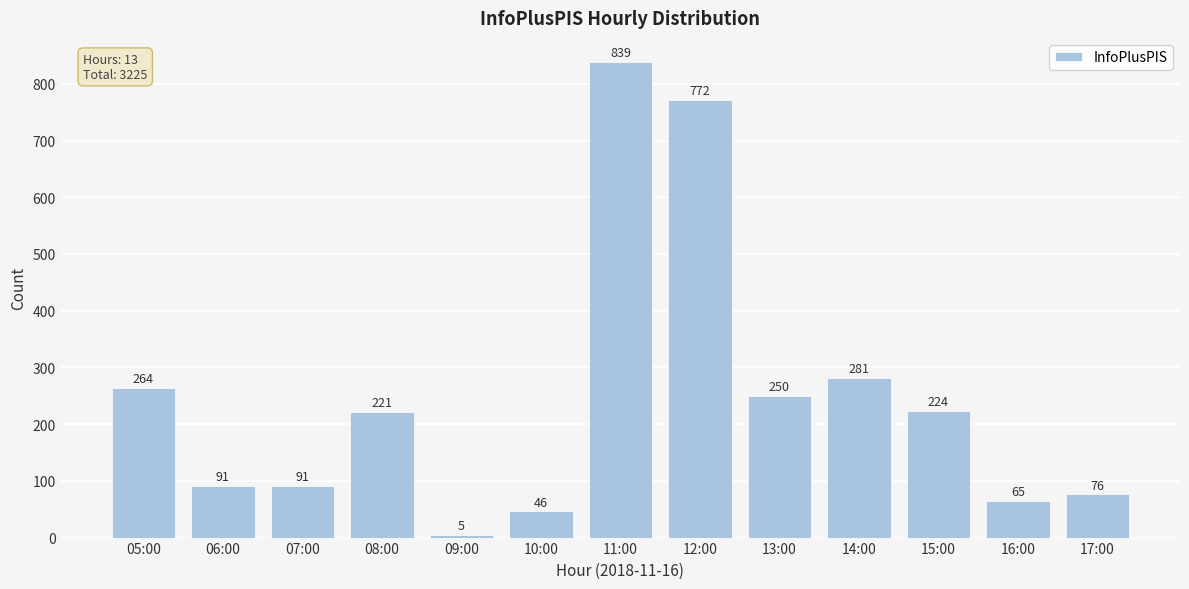

Does the chart contain stacked bars?

No